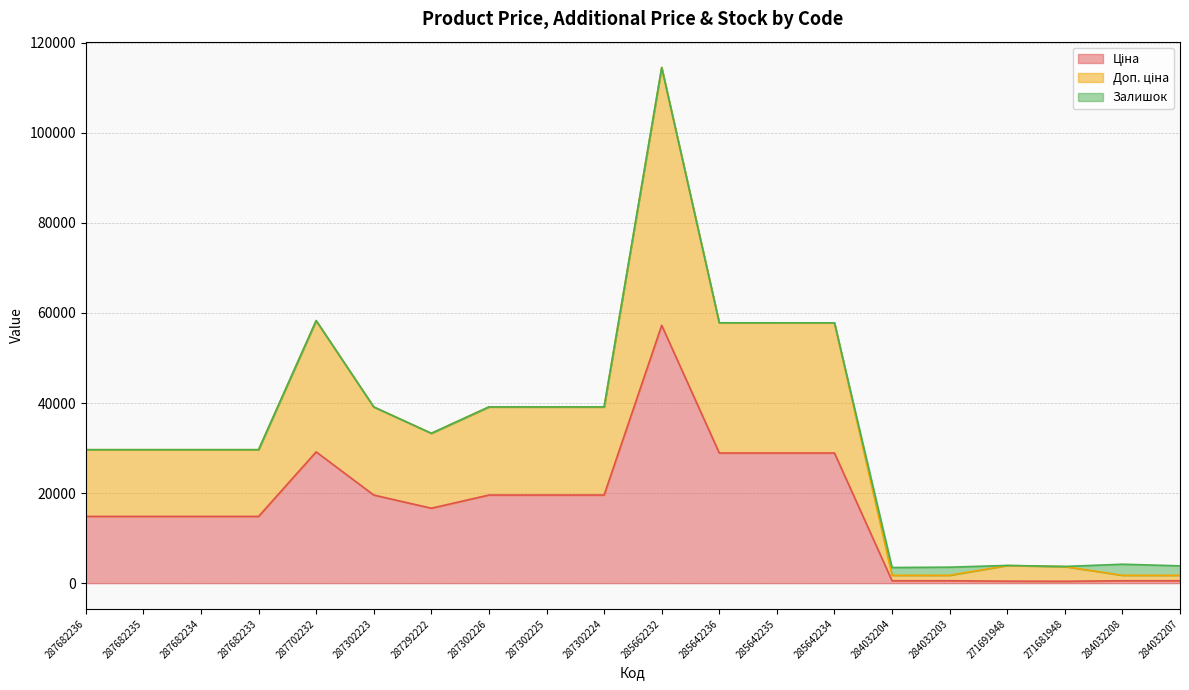

True or false: Ціна and Доп. ціна cross at least once.

False